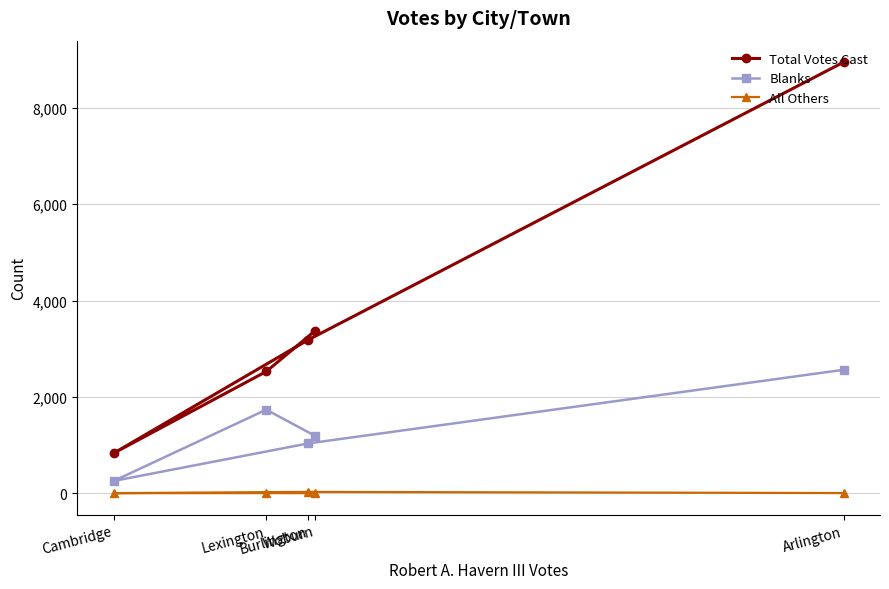

True or false: Total Votes Cast and All Others cross at least once.

False